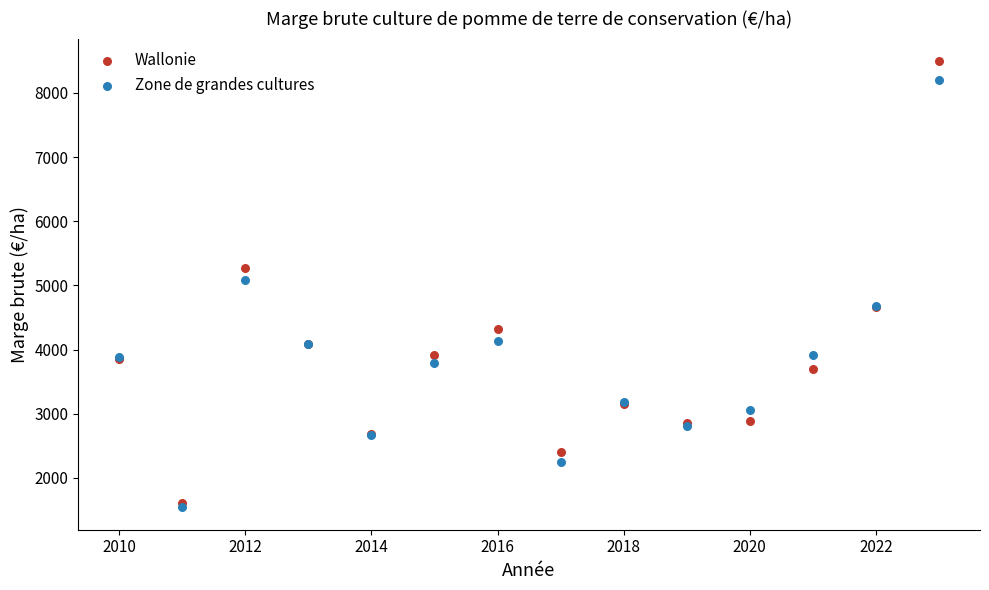

Which series has the largest Y range (max minus min)?

Wallonie